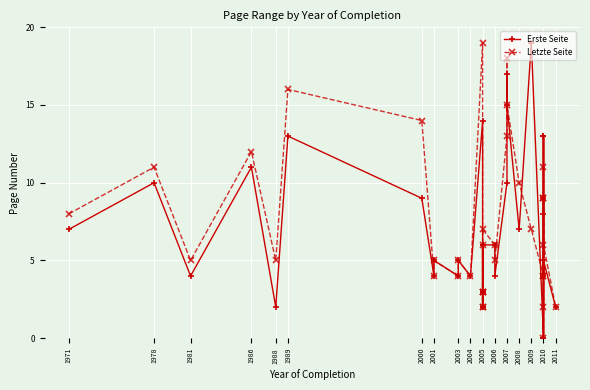

How many data points in Erste Seite are above 6?

15